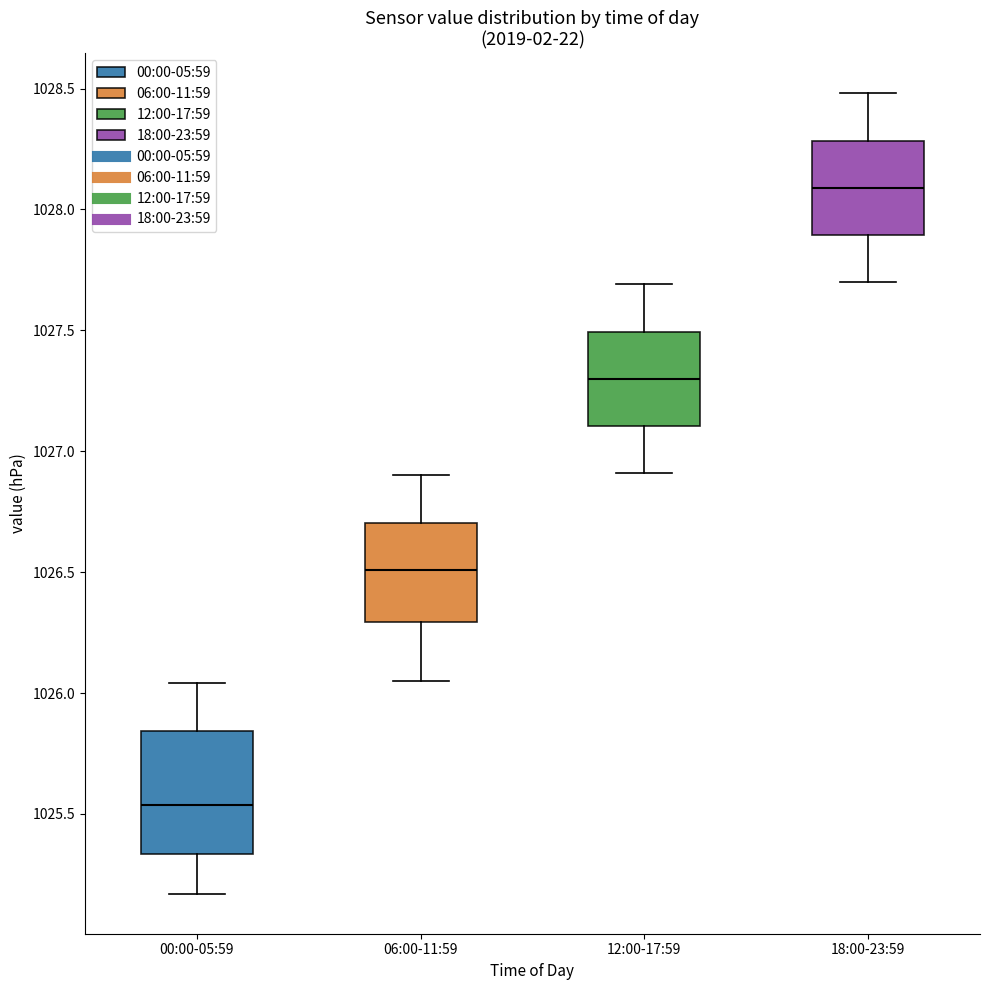

Reading left to right, transcribe this box plot: for each box, give where its median line is, the range the box spans, and where its two whiskers end, as read against the y-axis. The values are not printed on the chart, so give them approximately, as read against the axis.

00:00-05:59: median 1025.55, box 1025.35 to 1025.85, whiskers 1025.15 to 1026.05
06:00-11:59: median 1026.50, box 1026.30 to 1026.70, whiskers 1026.05 to 1026.90
12:00-17:59: median 1027.30, box 1027.10 to 1027.50, whiskers 1026.90 to 1027.70
18:00-23:59: median 1028.10, box 1027.90 to 1028.30, whiskers 1027.70 to 1028.50